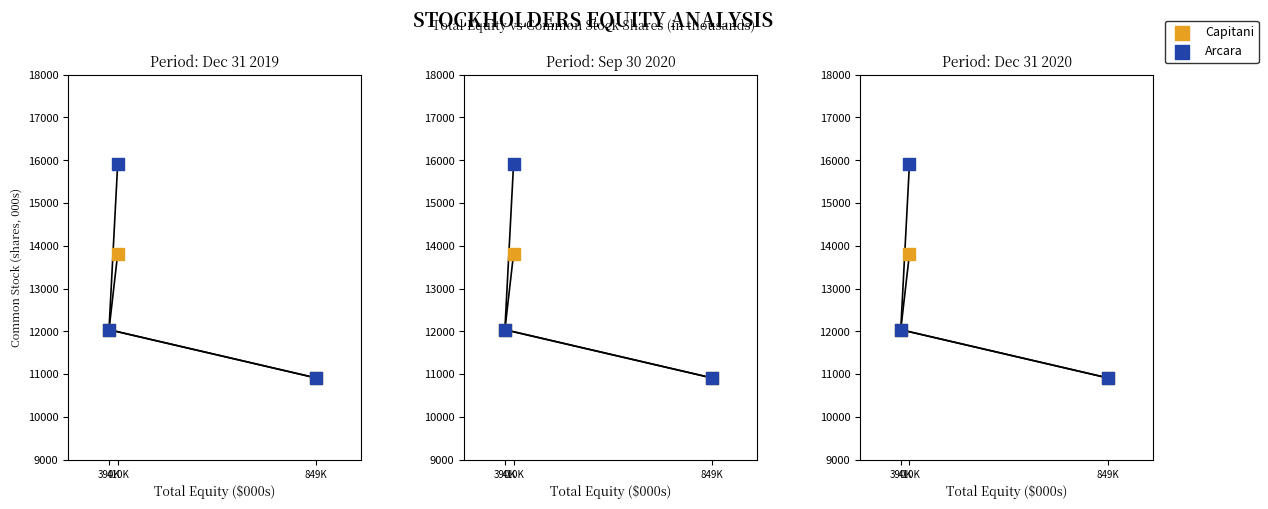

Which series has the largest total across all categories?

Arcara